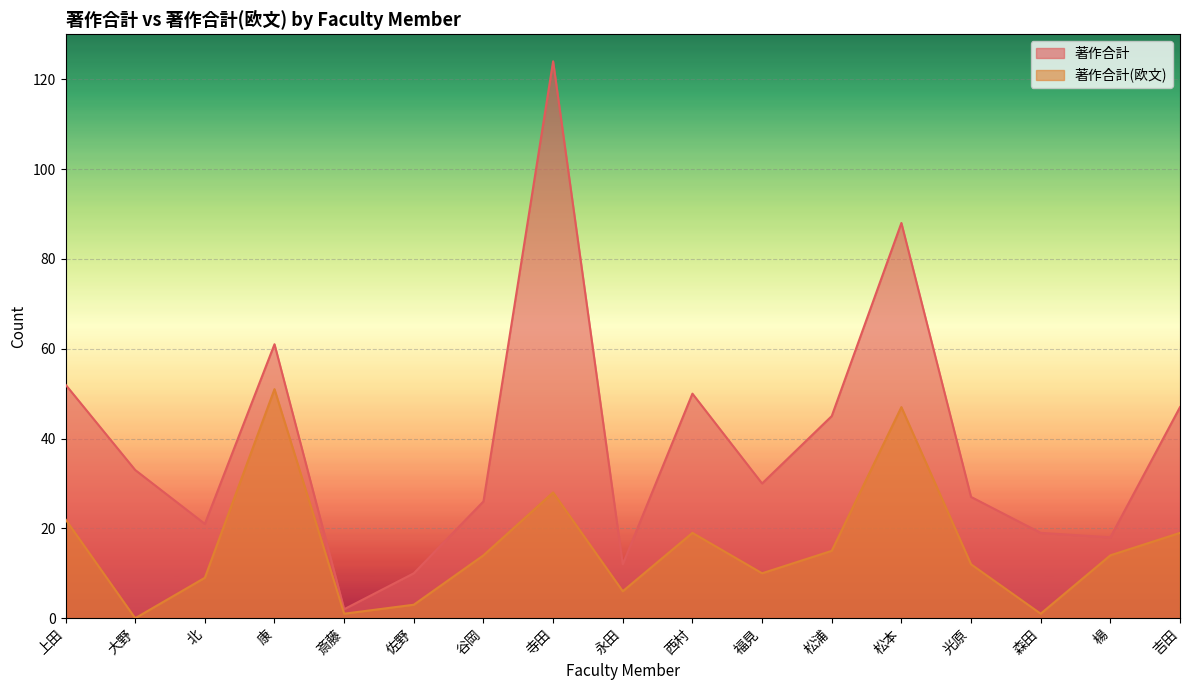

What is the sum of all 著作合計(欧文) values?

271